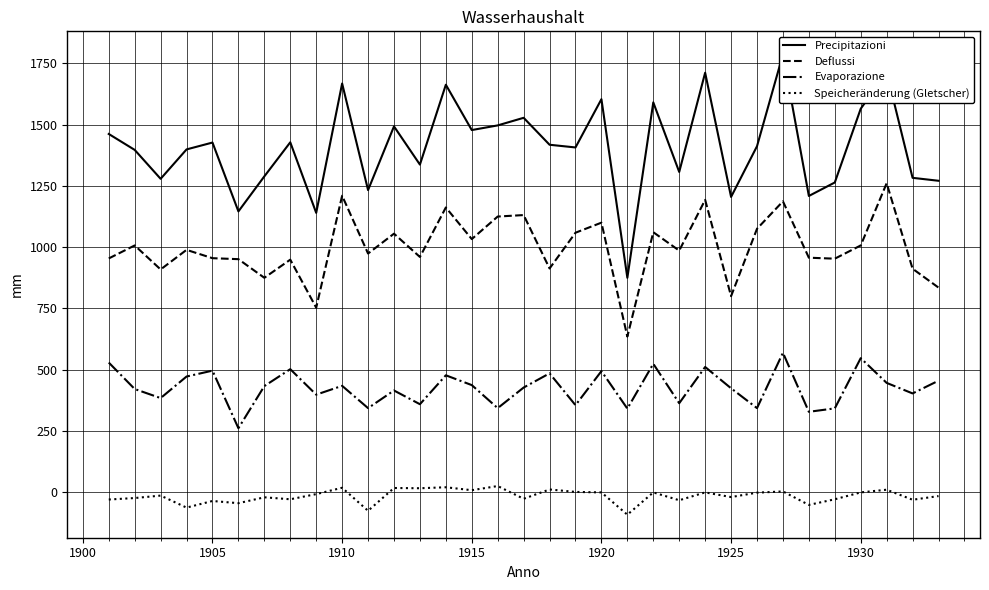

Which series has the largest total across all categories?

Precipitazioni